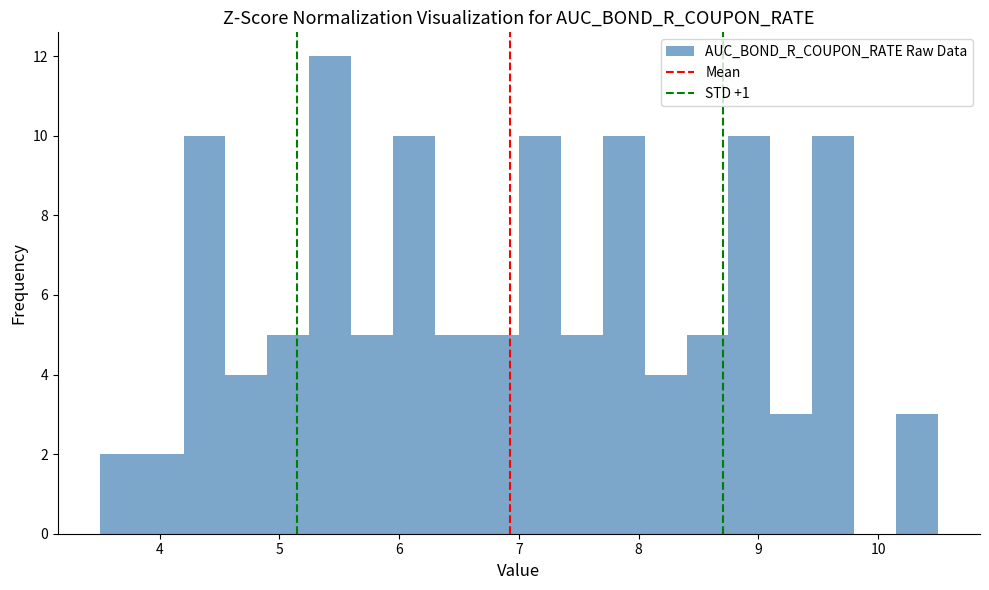

Around what value on the x-axis is the tallest bar? Give the approximate position of its centre, as read against the axis.

5.4